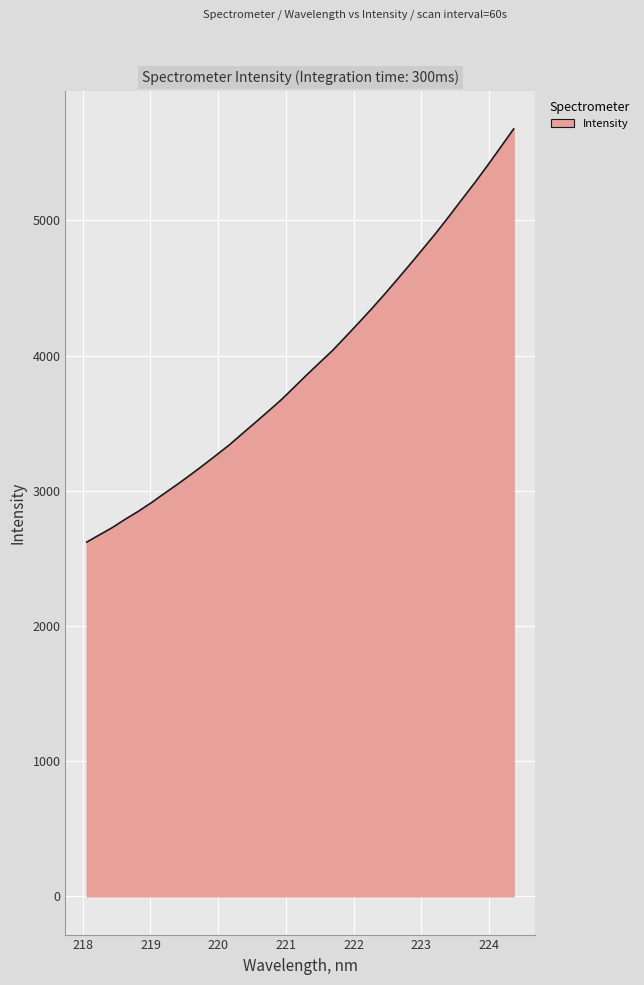

What is the smallest value displayed?

2620.2